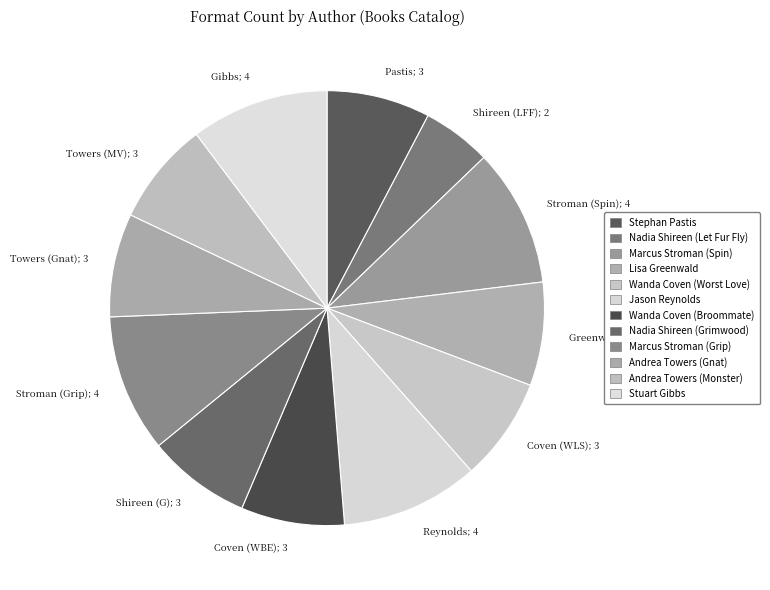

Count the number of slices in the pie.

12